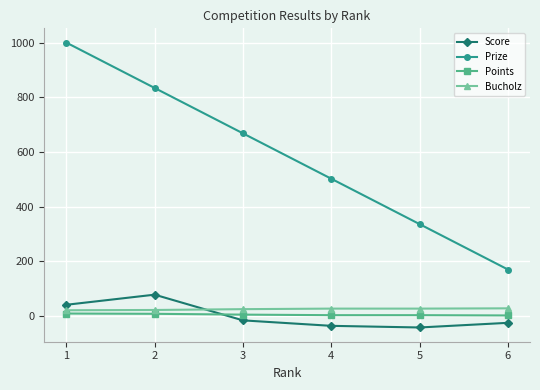

True or false: Prize and Bucholz intersect in this chart.

False